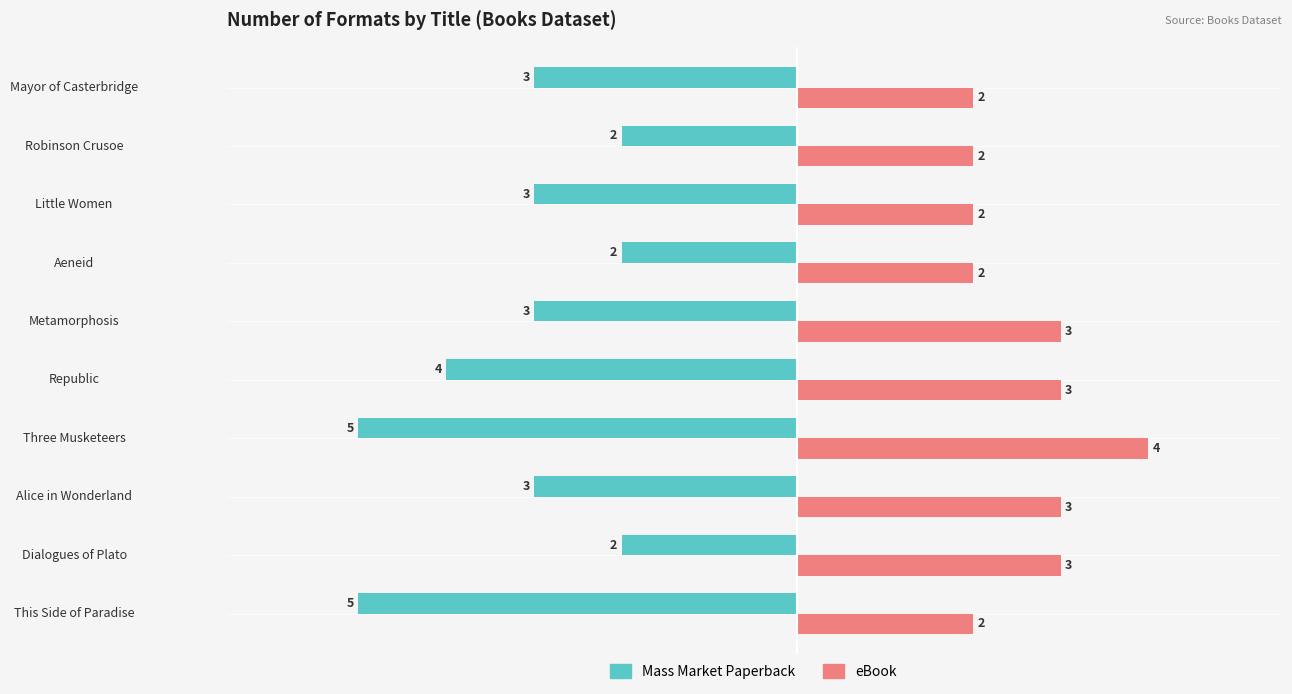

Which label corresponds to the largest value in the chart?

Three Musketeers